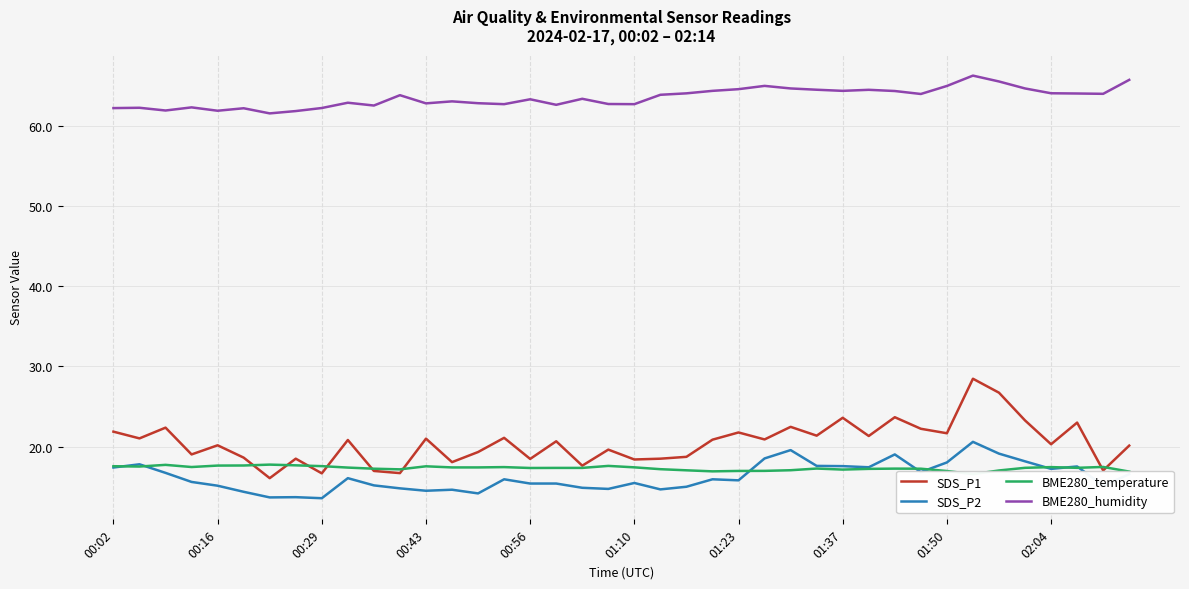

True or false: SDS_P1 and BME280_humidity intersect in this chart.

False